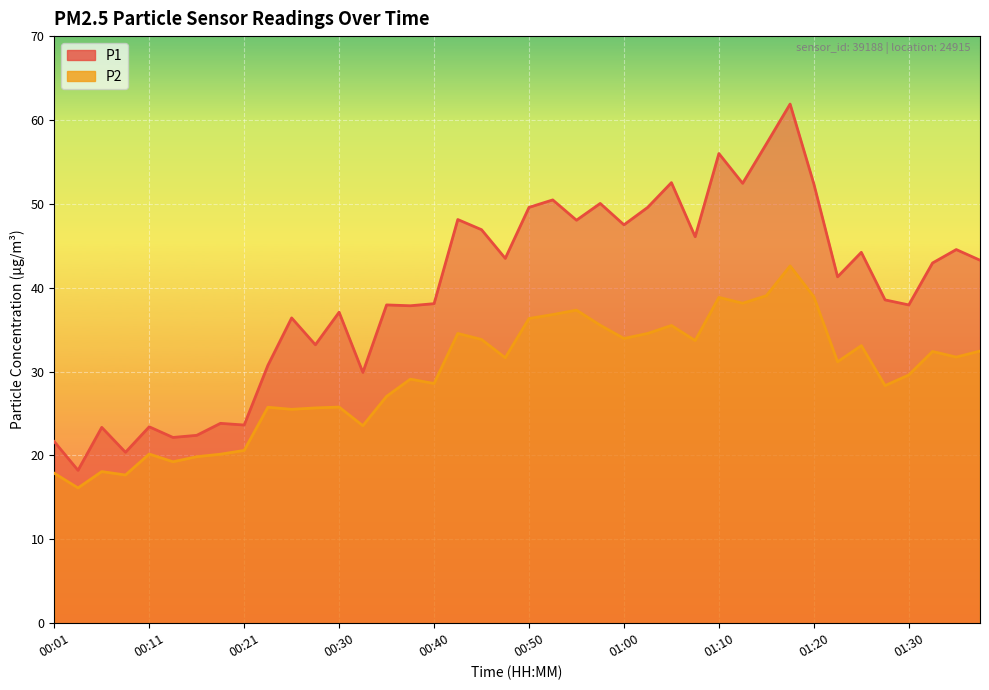

What position from the left is 00:13?

6